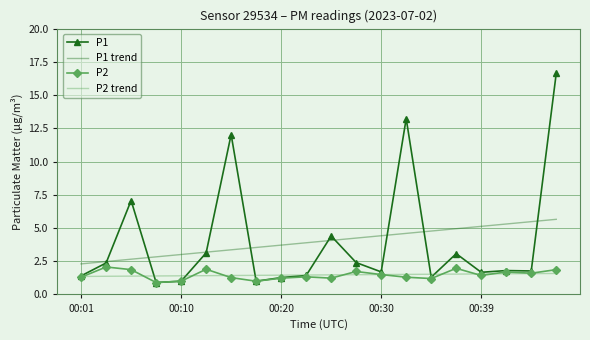

Which series has the largest range (max minus min)?

P1